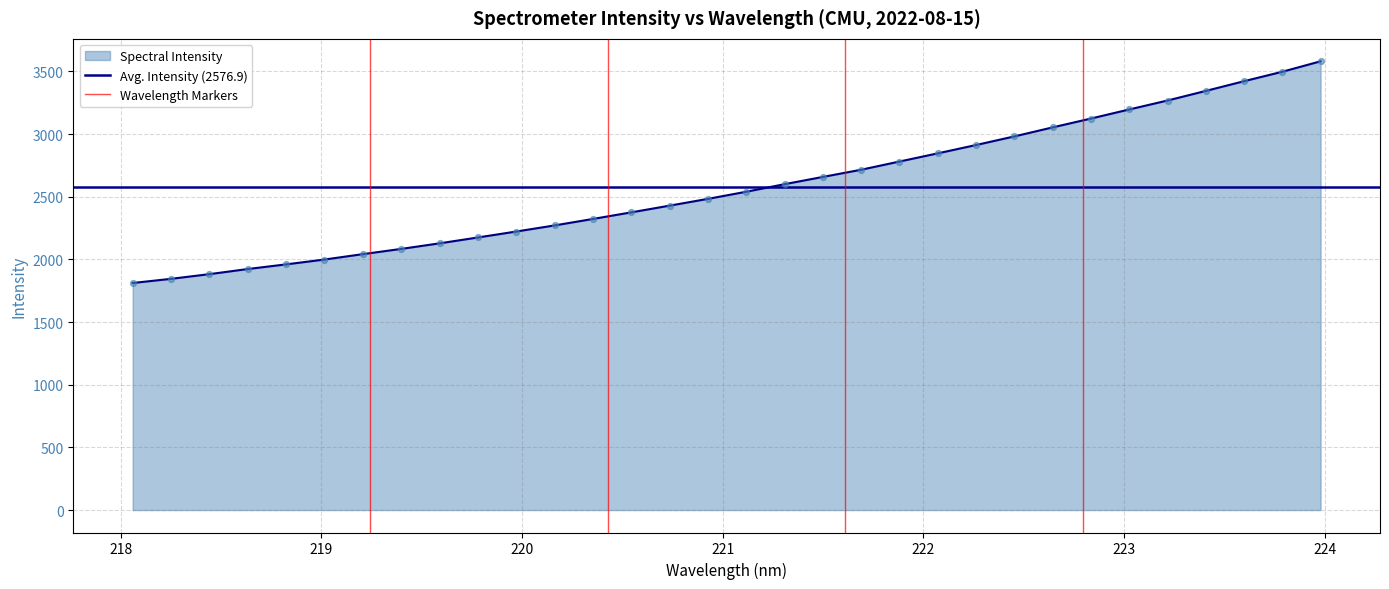

What is the minimum value for Spectral Intensity?

1811.4